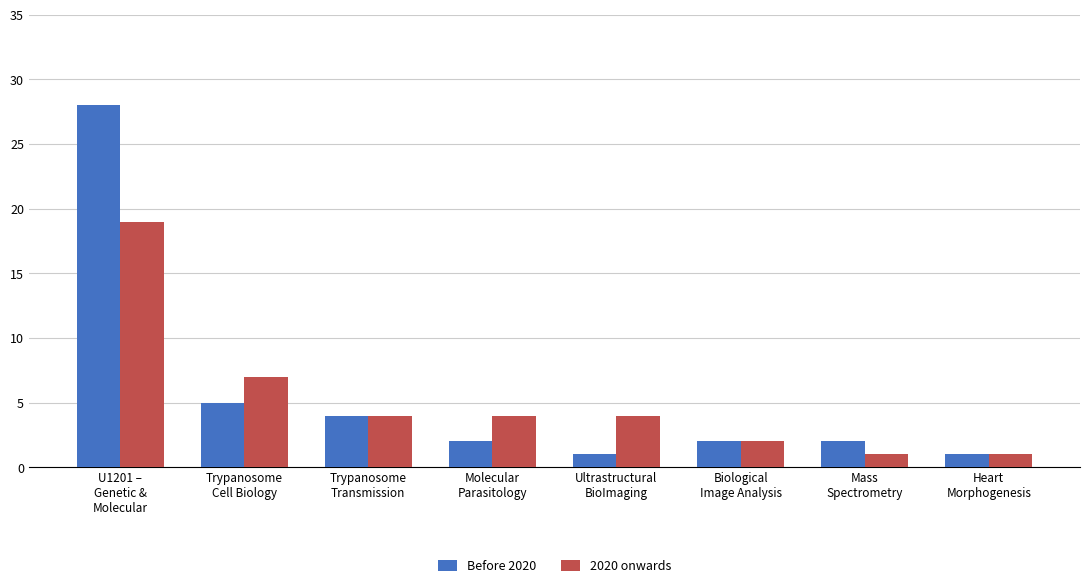

List the series in order of their peak value, lowest first.

2020 onwards, Before 2020